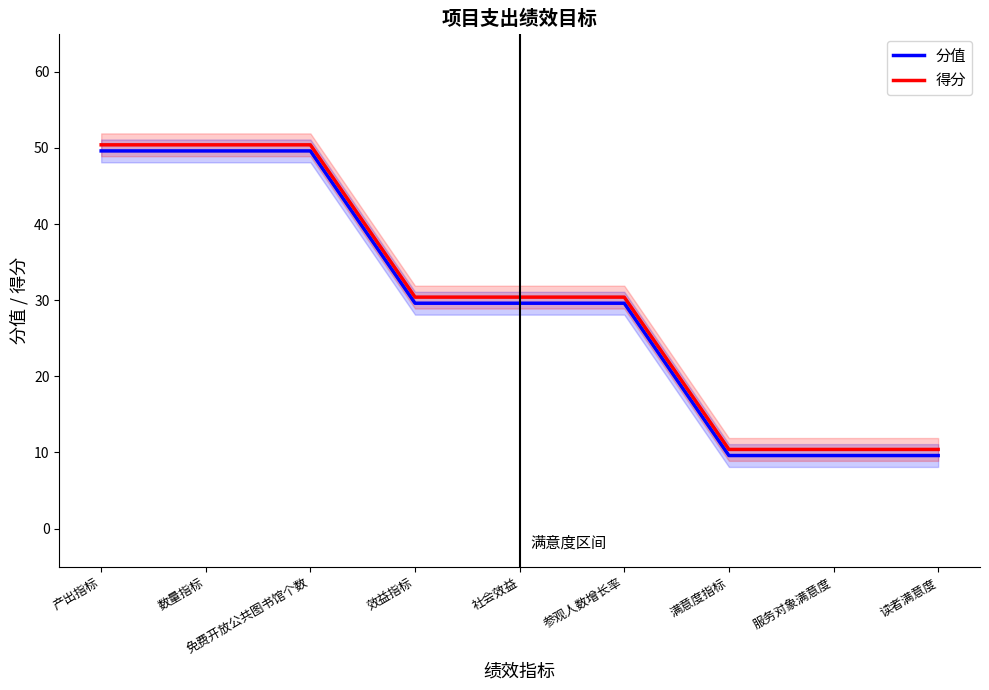

True or false: 得分 and 分值 cross at least once.

False